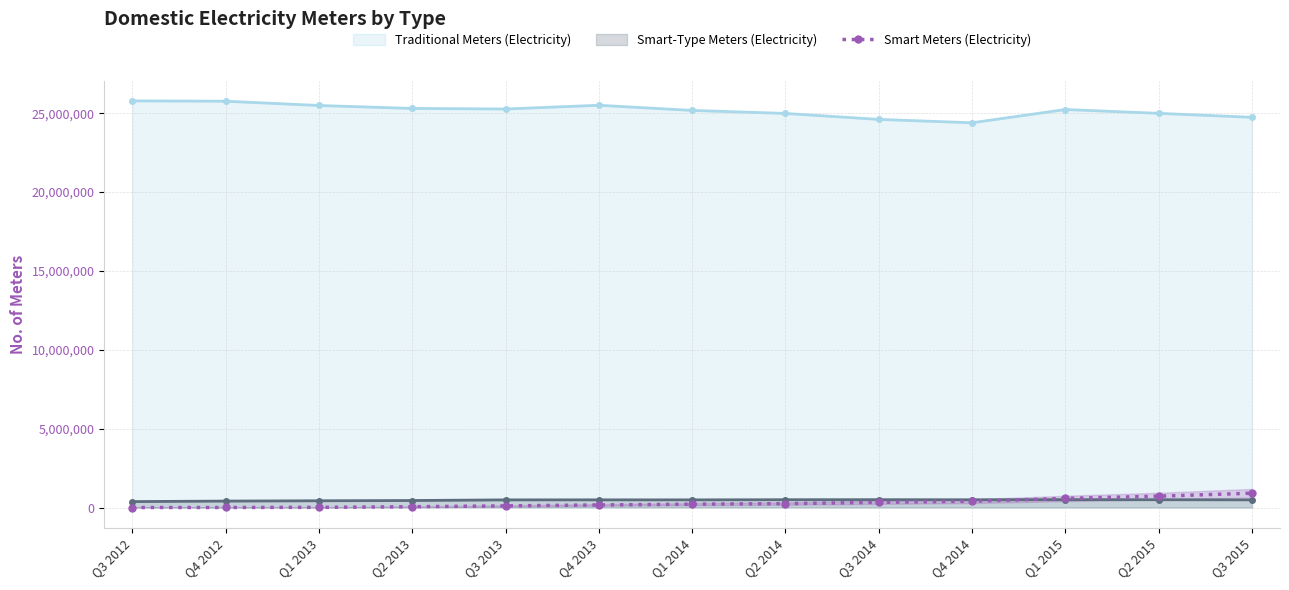

True or false: Traditional Meters (Electricity) and Smart Meters (Electricity) cross at least once.

False